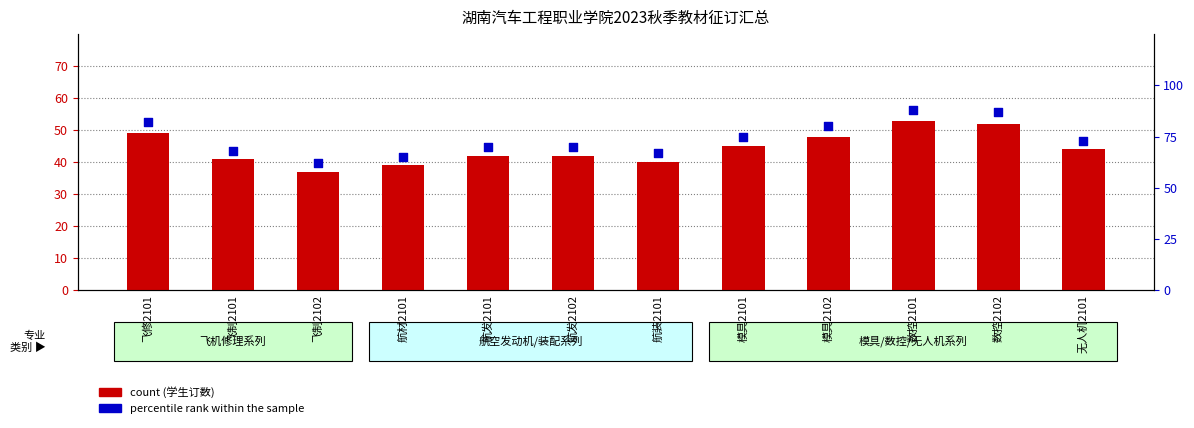

Which series has the largest Y range (max minus min)?

percentile rank within the sample